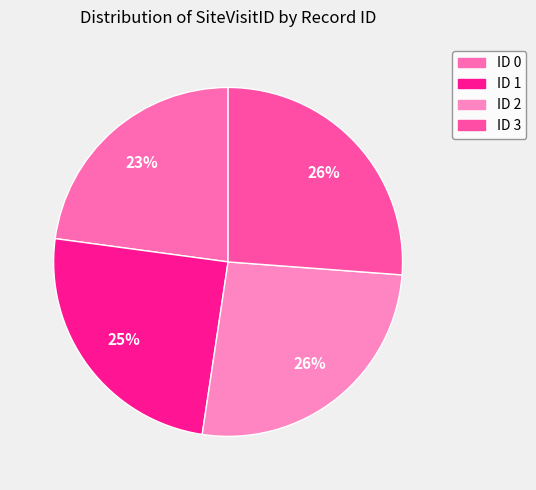

Approximately how many times larger is the value at ID 0 compared to ID 1?

0.9